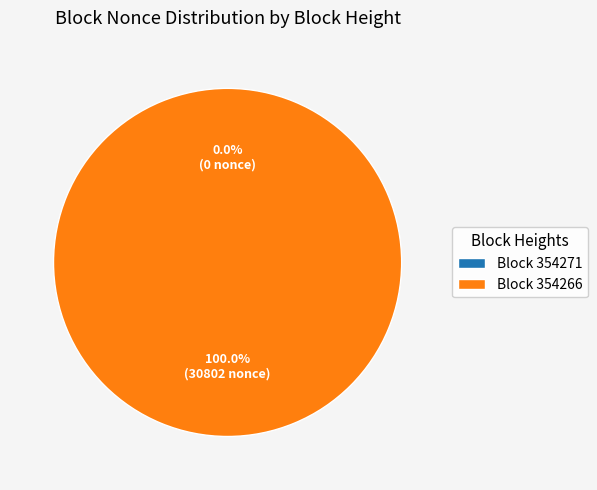

Is it true that 354271 is 9% of the pie?

False